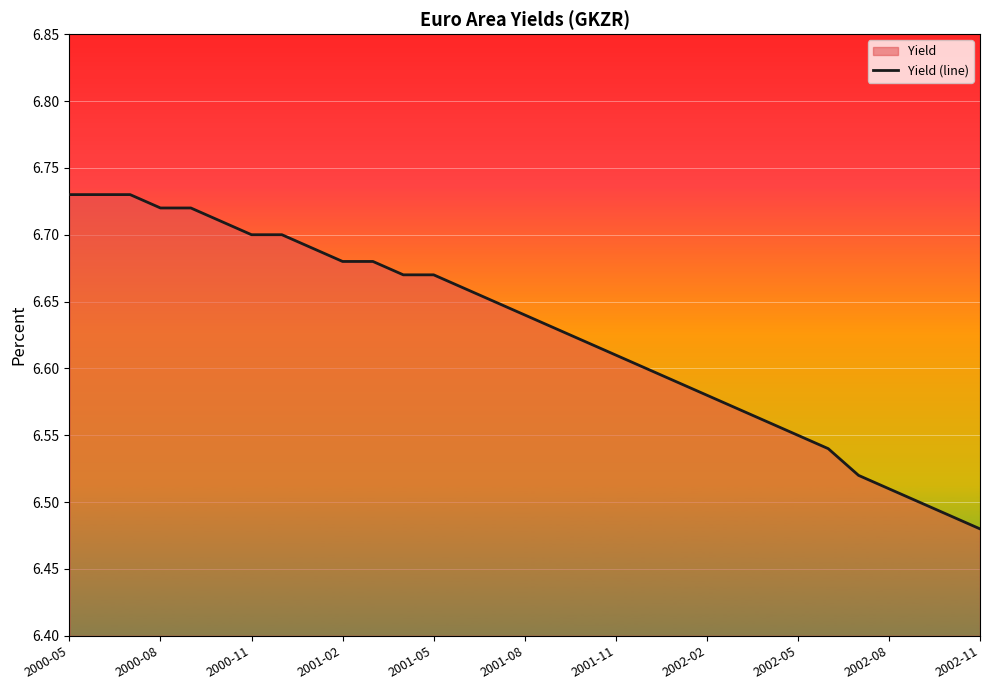

What is the difference between the second highest and minimum values?

0.2